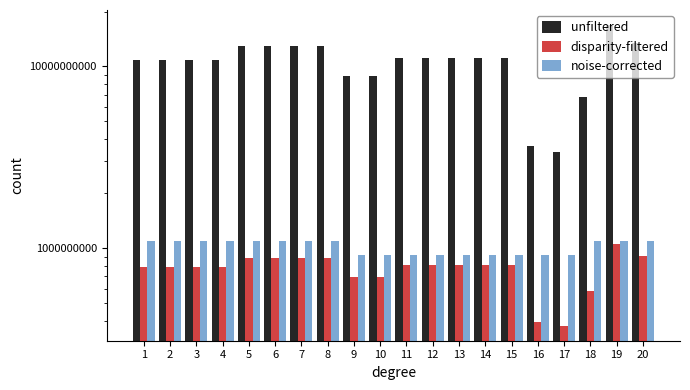

Where is noise-corrected nearest to the value 1004955114?

1